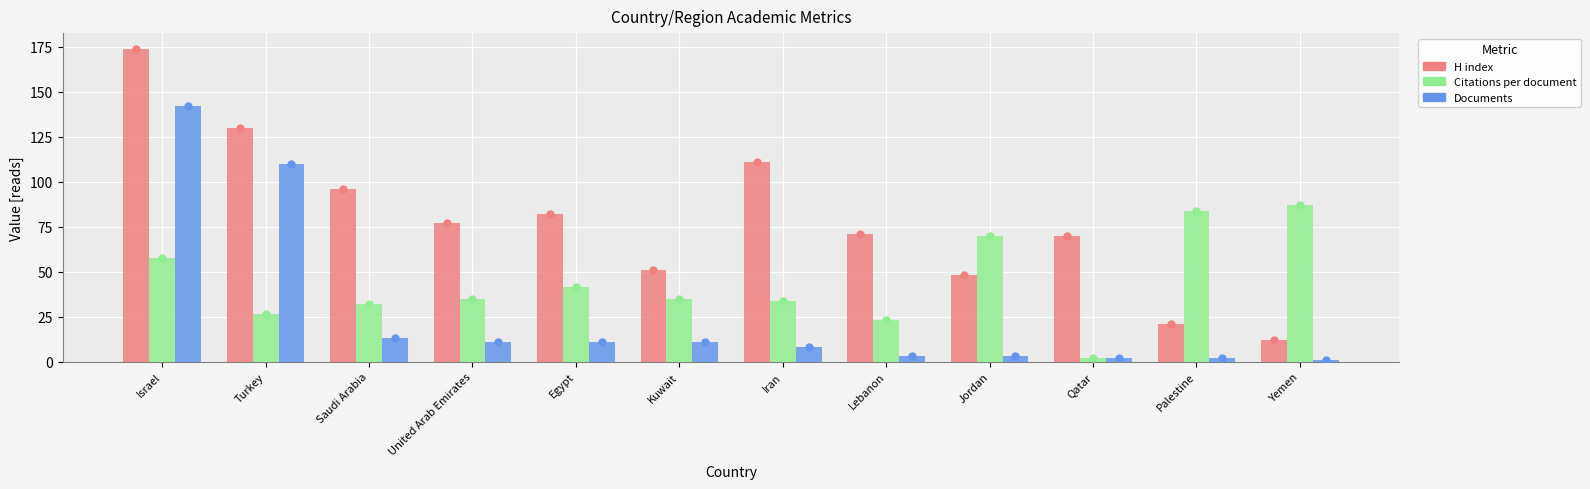

What value does the Citations per document series have at Iran?

33.8